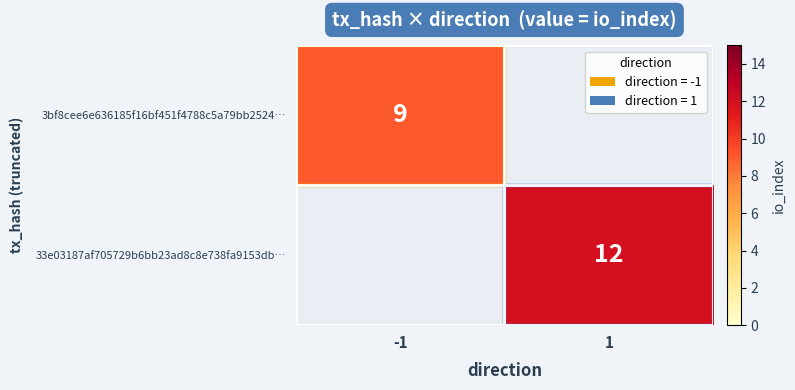

Is it true that 3bf8cee6e636185f16bf451f4788c5a79bb2524… equals 9 at -1?

True